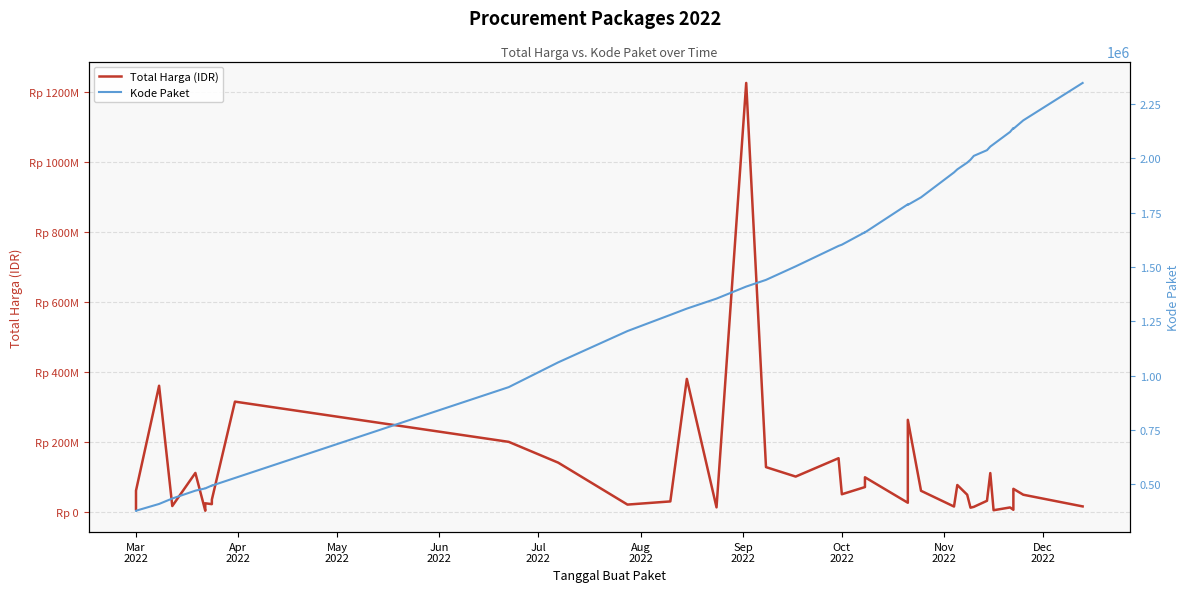

What is the difference between the maximum and minimum values in the Kode Paket series?

1968125